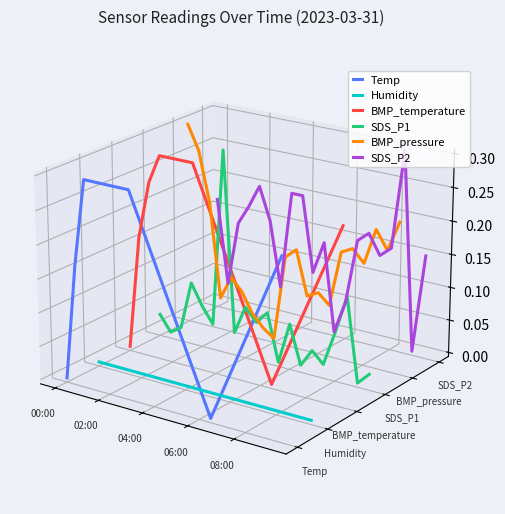

Between which two adjacent categories do SDS_P2 and BMP_temperature first intersect?

00:00 and 02:00